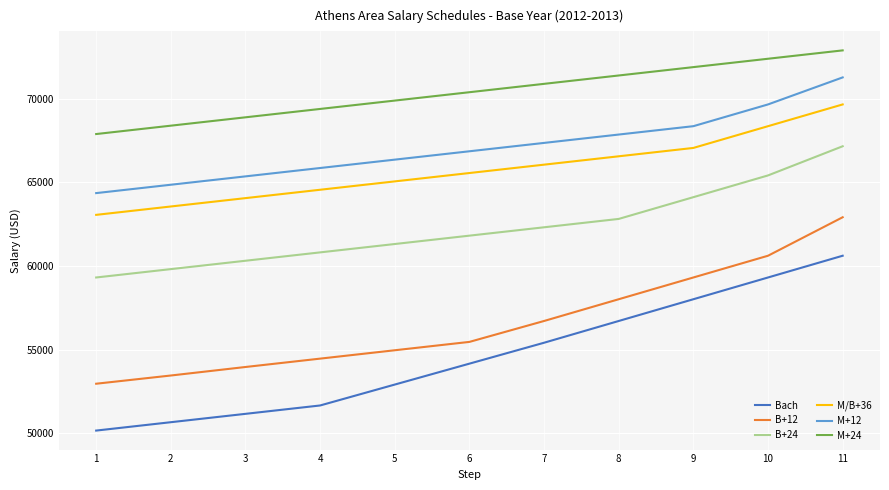

Is the value of B+12 at 6 greater than the value of M/B+36 at 5?

No